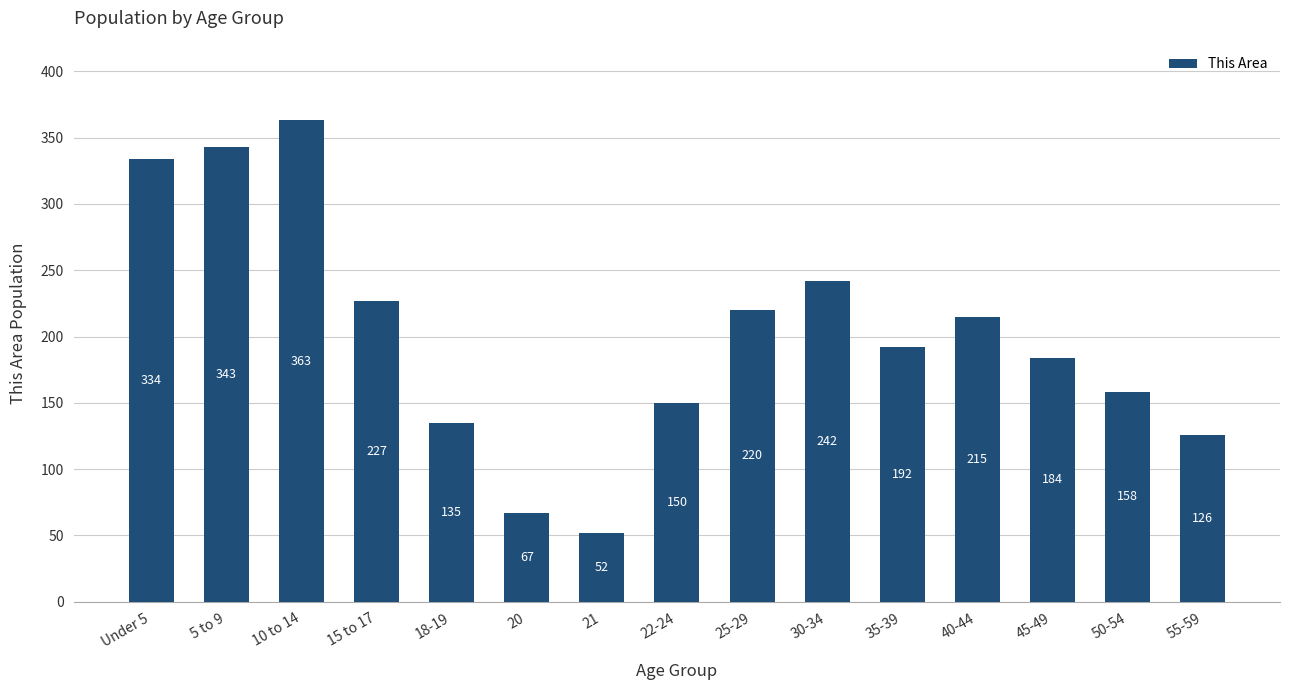

The value at 55-59 is 126. True or false?

True